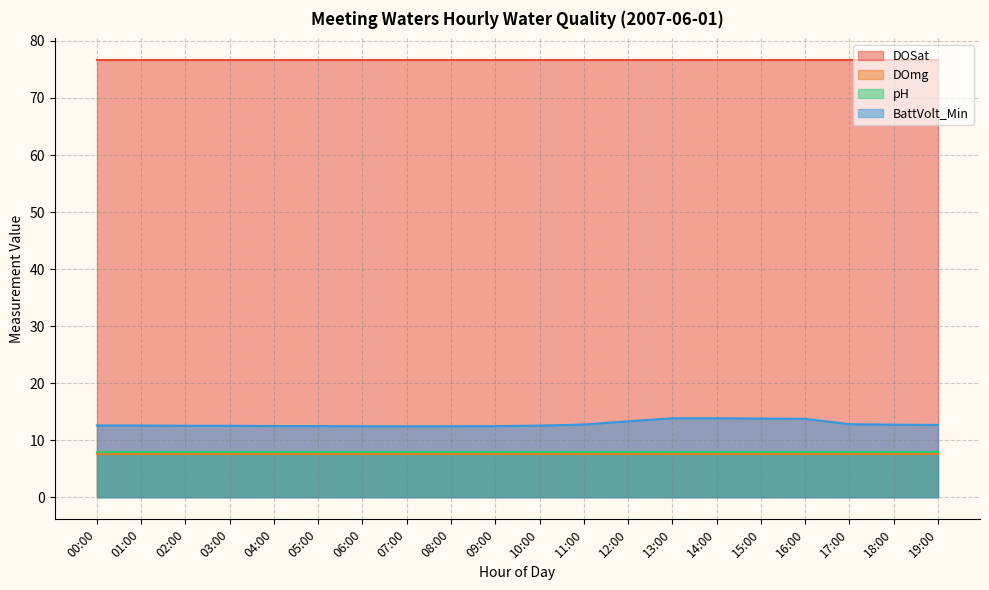

At which category does the chart reach its minimum across all series?

00:00